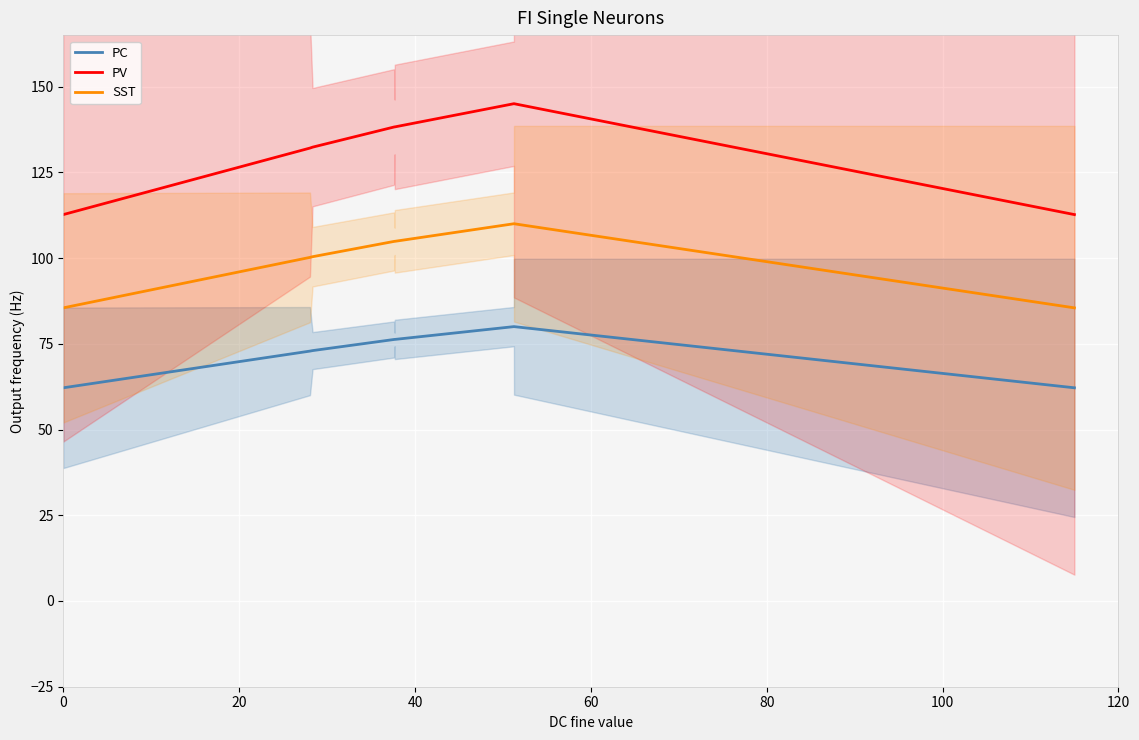

True or false: PV and SST intersect in this chart.

False